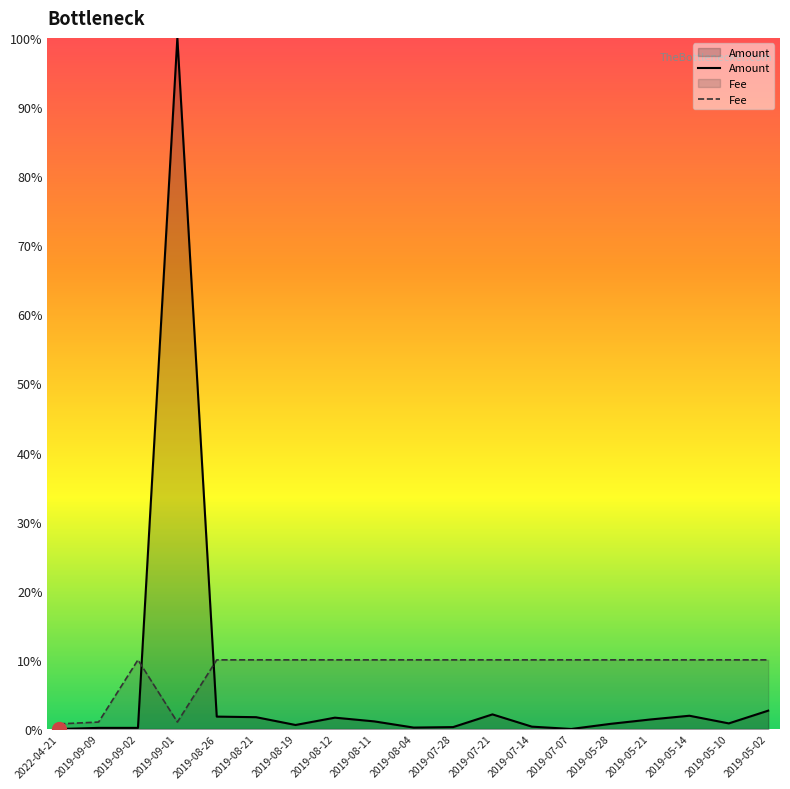

How many Fee values are between 10 and 11?

16